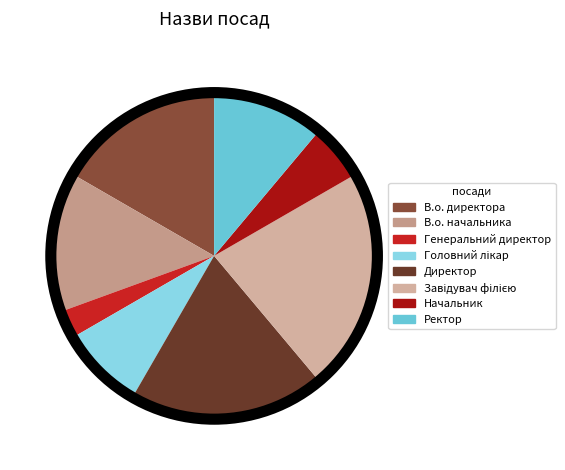

Which category has the biggest portion of the pie?

Завідувач філією